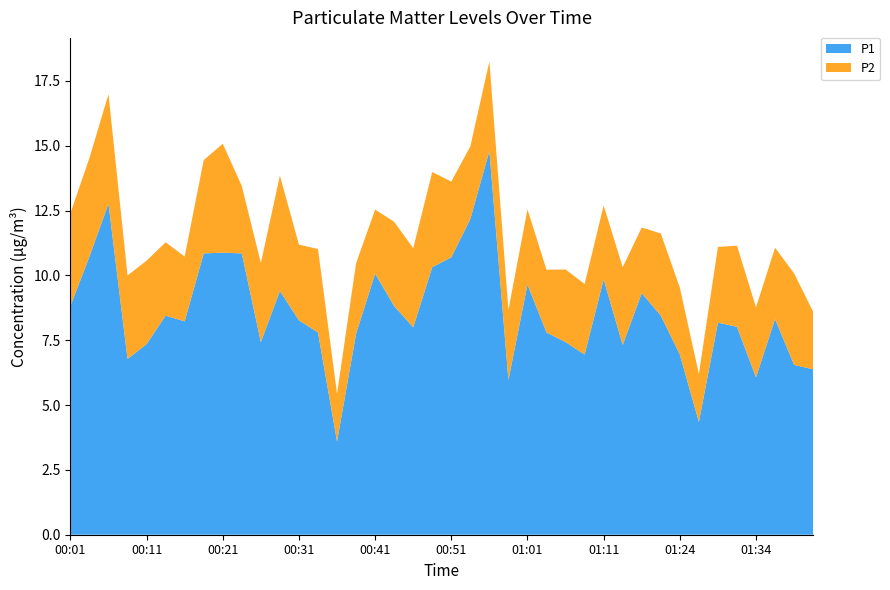

Reading right to left, what are all the values shown in this chart?

P1: 6.4	6.5	8.3	6.1	8.0	8.2	4.3	7.0	8.4	9.3	7.3	9.8	7.0	7.4	7.8	9.7	6.0	14.8	12.2	10.7	10.3	8.0	8.8	10.1	7.8	3.6	7.8	8.3	9.4	7.4	10.8	10.9	10.8	8.2	8.4	7.3	6.8	12.8	10.7	8.8
P2: 2.2	3.5	2.8	2.7	3.1	2.9	1.9	2.6	3.2	2.5	3.0	2.9	2.7	2.8	2.4	2.9	2.7	3.5	2.8	2.9	3.7	3.0	3.2	2.5	2.7	1.8	3.2	2.9	4.5	3.0	2.6	4.2	3.6	2.5	2.8	3.2	3.2	4.2	3.8	3.6